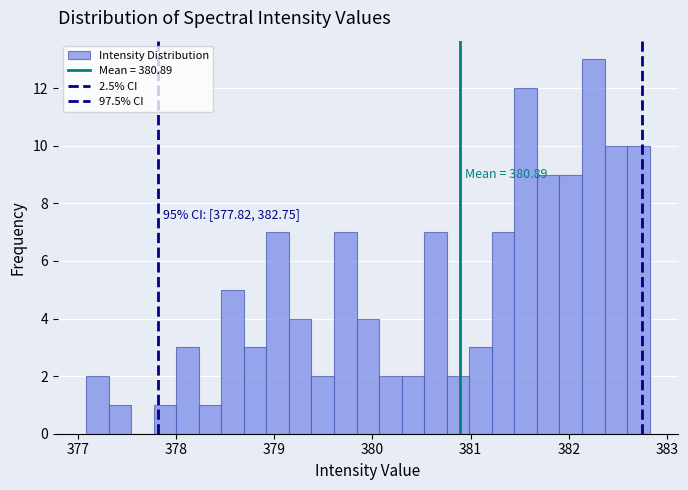

Read against the x-axis, roughly where is the centre of the tallest bar?

382.2